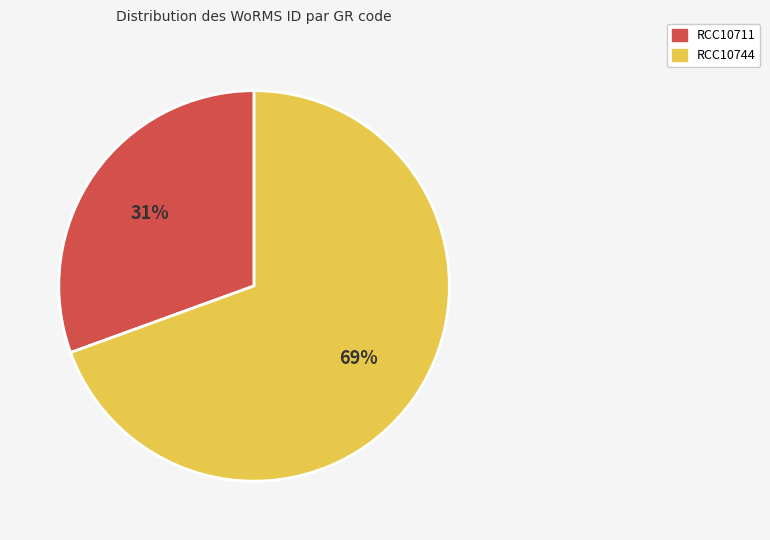

To the nearest percent, what percentage of the pie is RCC10711?

31%